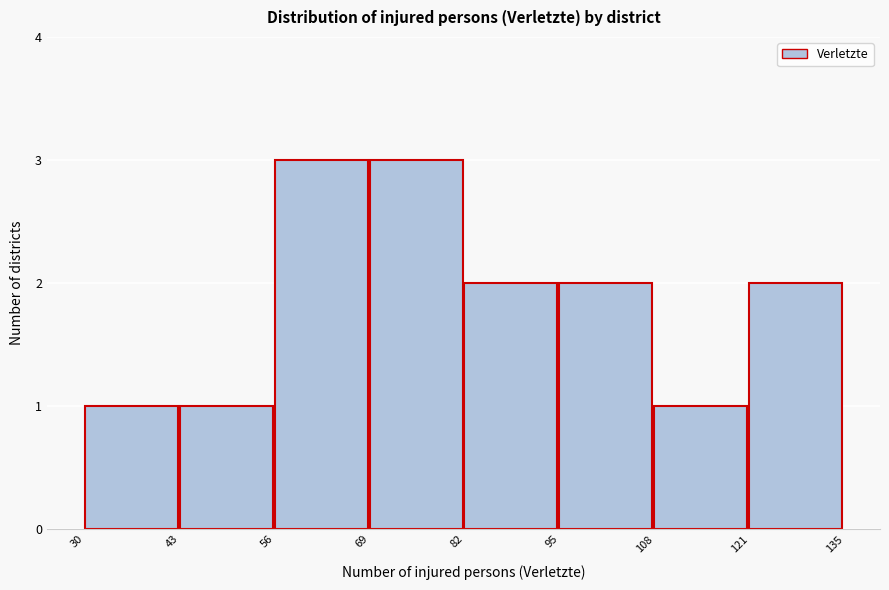

Reading left to right, list every bar in this chart as the range it spans on the x-axis followed by its height. The values are not printed on the chart, so give them approximately, as read against the axis.

30 to 43: 1
43 to 56: 1
56 to 69: 3
69 to 82: 3
82 to 95: 2
95 to 108: 2
108 to 121: 1
121 to 135: 2